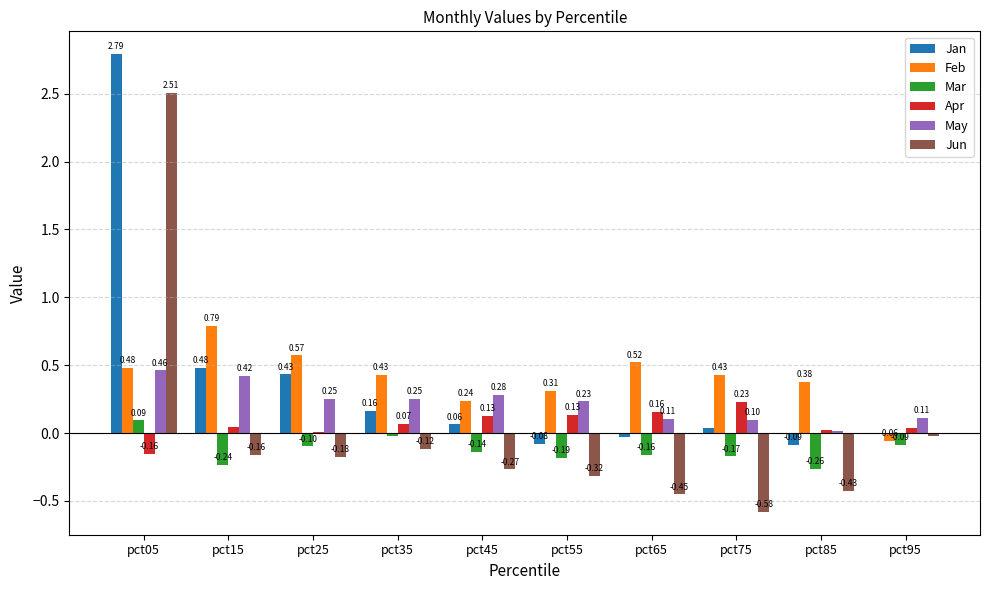

Which series changed the most between pct25 and pct65?

Jan